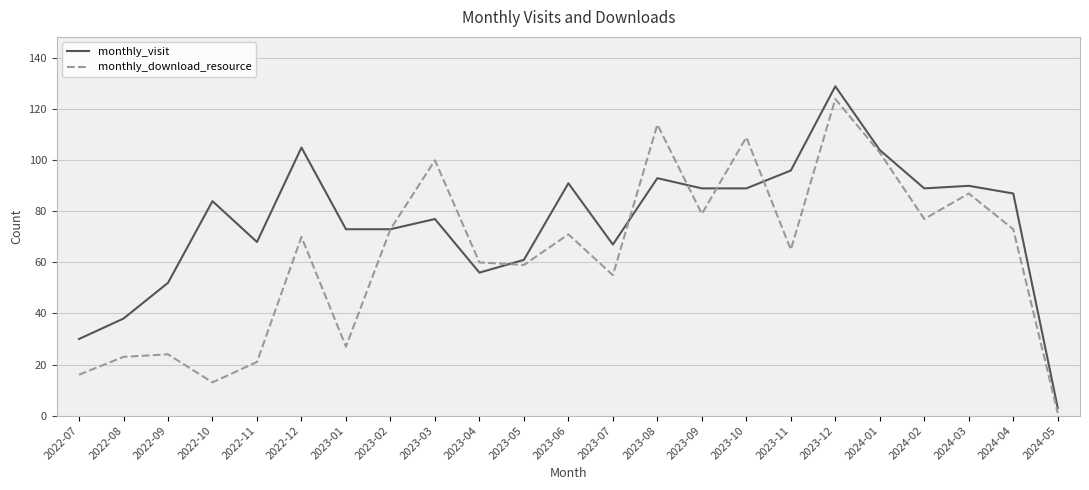

What position from the right is 2022-11?

19